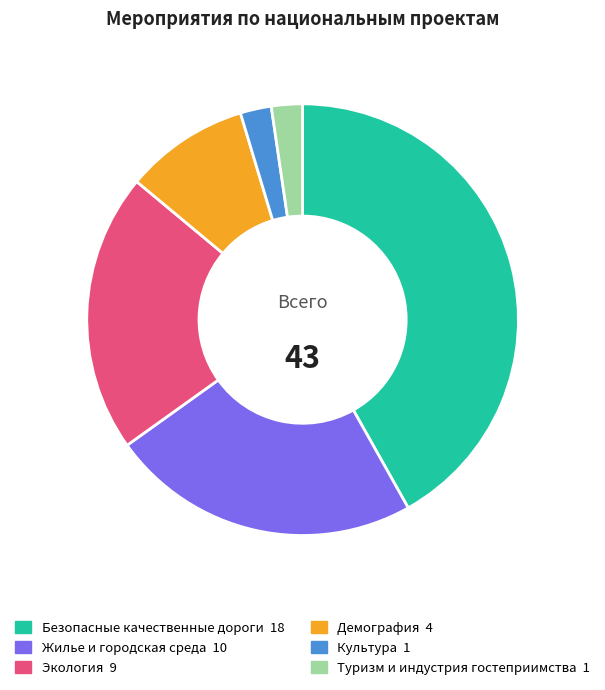

Is it true that Жилье и городская среда is 17% of the pie?

False